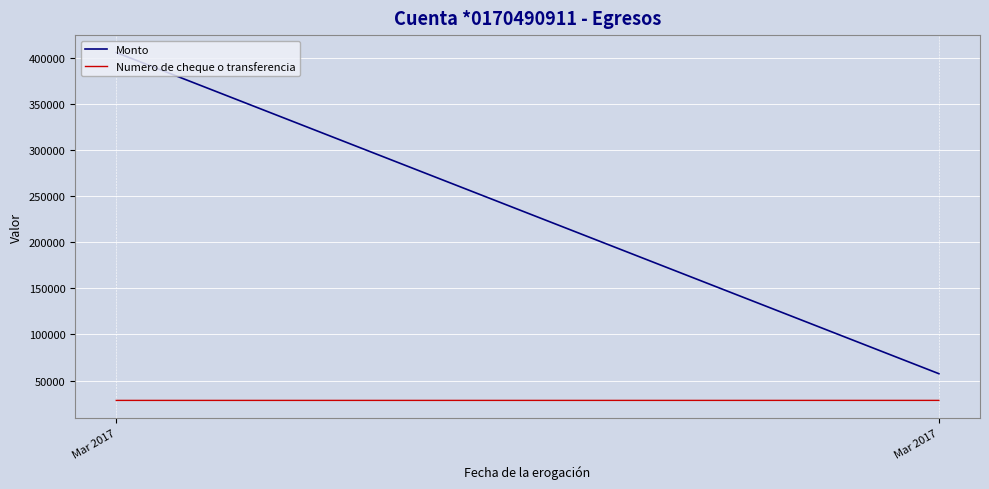

Reading left to right, extract all data points from this chart.

Monto: Mar 2017=405463.6	Mar 2017=57428.3
Numero de cheque o transferencia: Mar 2017=28481.5	Mar 2017=28499.0